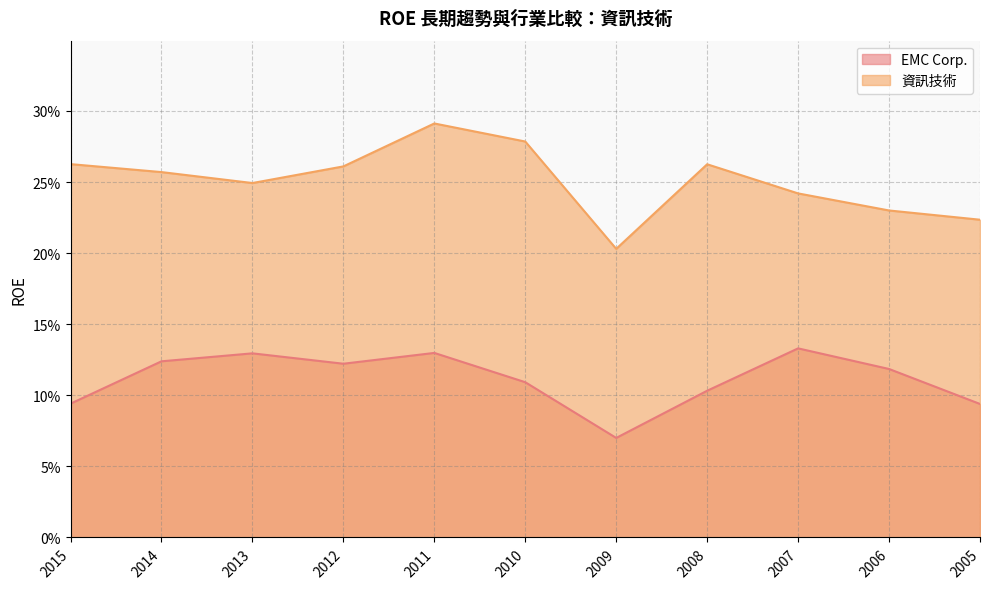

What is the value of the 資訊技術 point at the 2nd from the left?

0.3